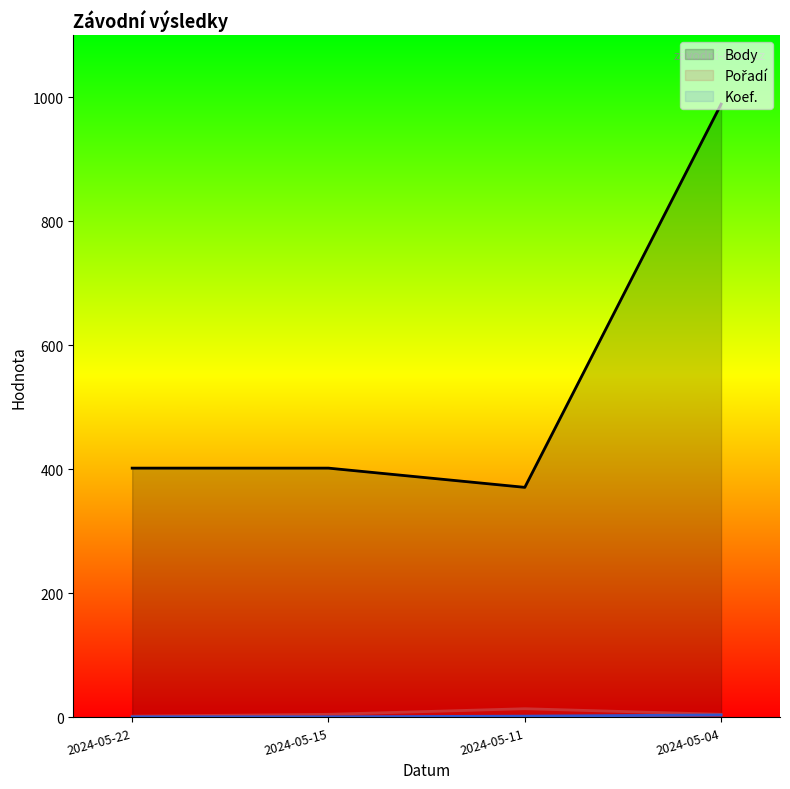

List the labels in order of Koef. value, smallest first.

2024-05-22, 2024-05-15, 2024-05-11, 2024-05-04